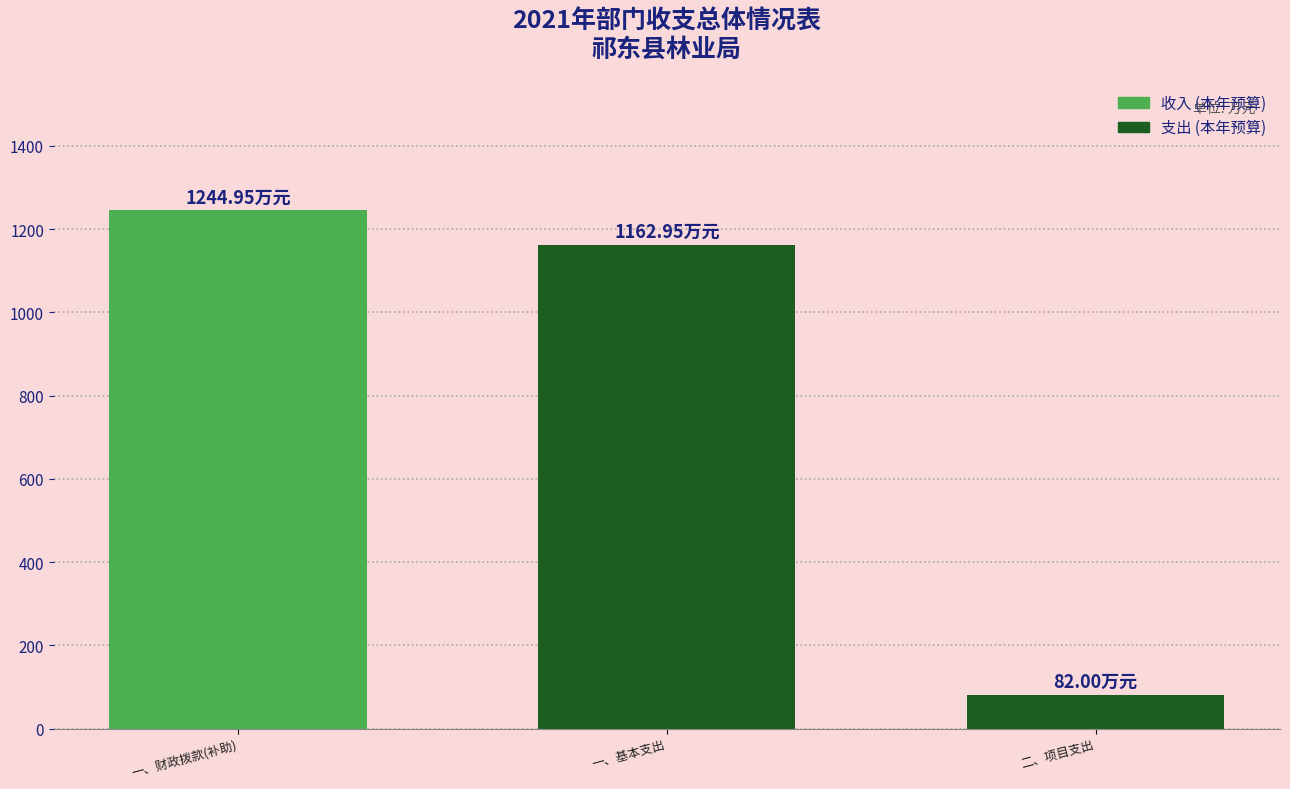

Count the number of data series in this chart.

1